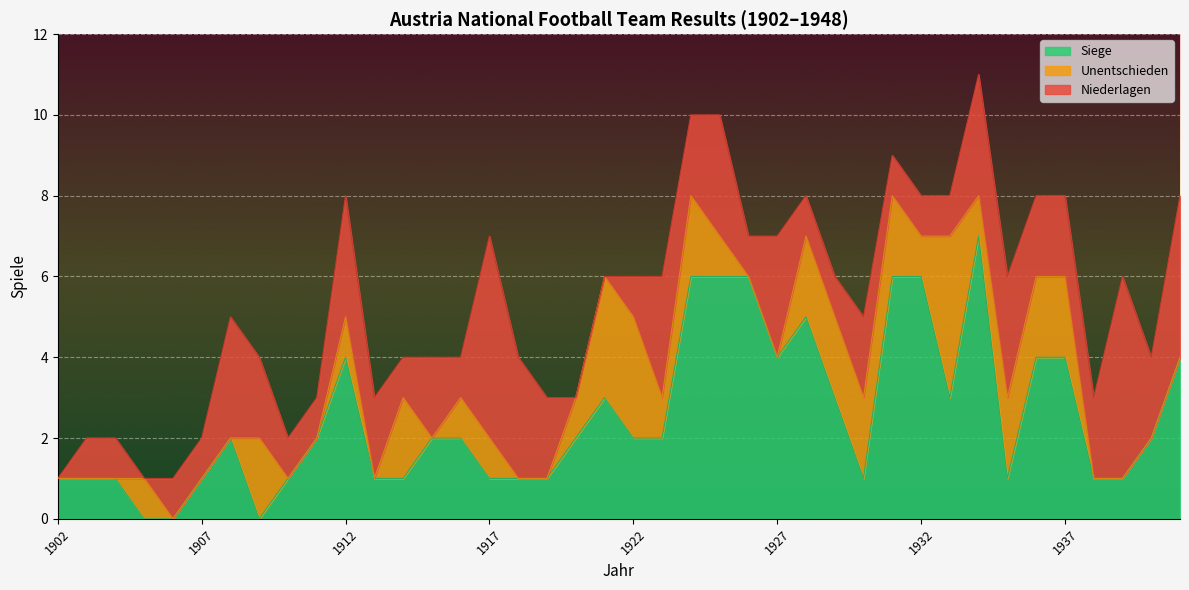

True or false: Niederlagen has a value of 3 at 1908.

True